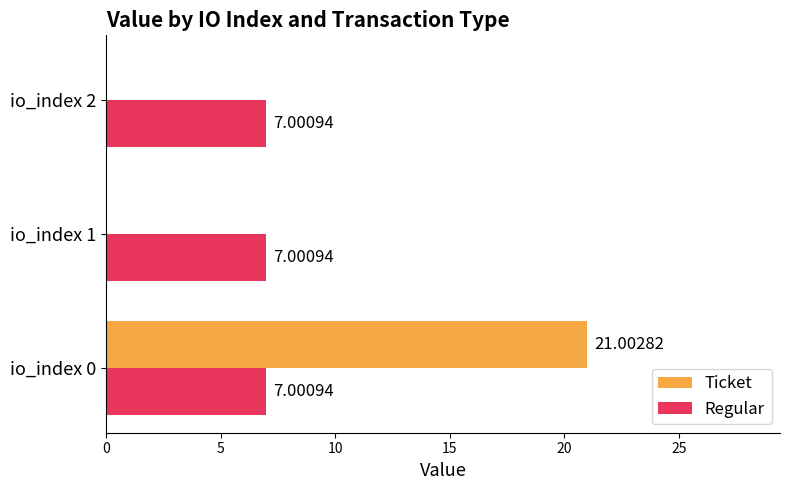

Which series changed the most between io_index 0 and io_index 2?

Ticket